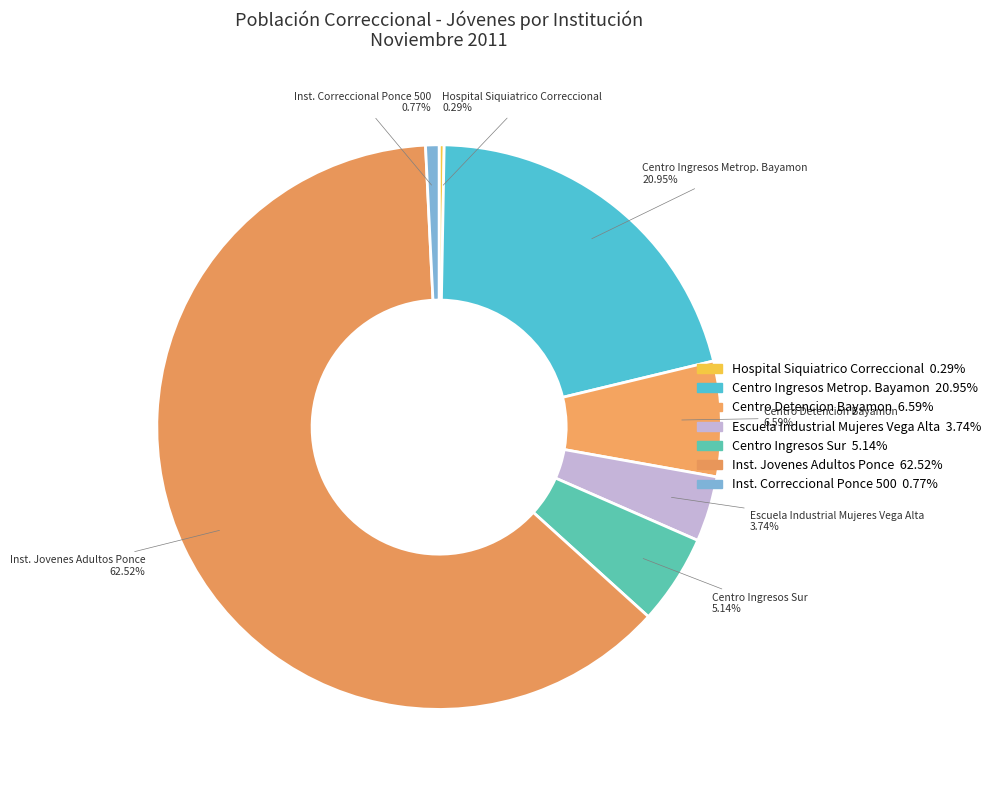

How many slices are in this pie chart?

7